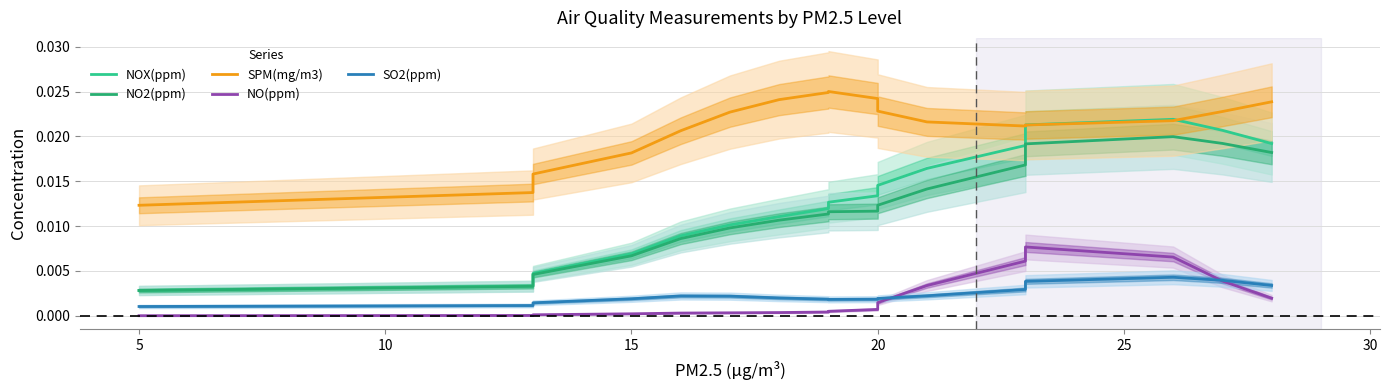

Is it true that NOX(ppm) equals 0.0 at 30?

False